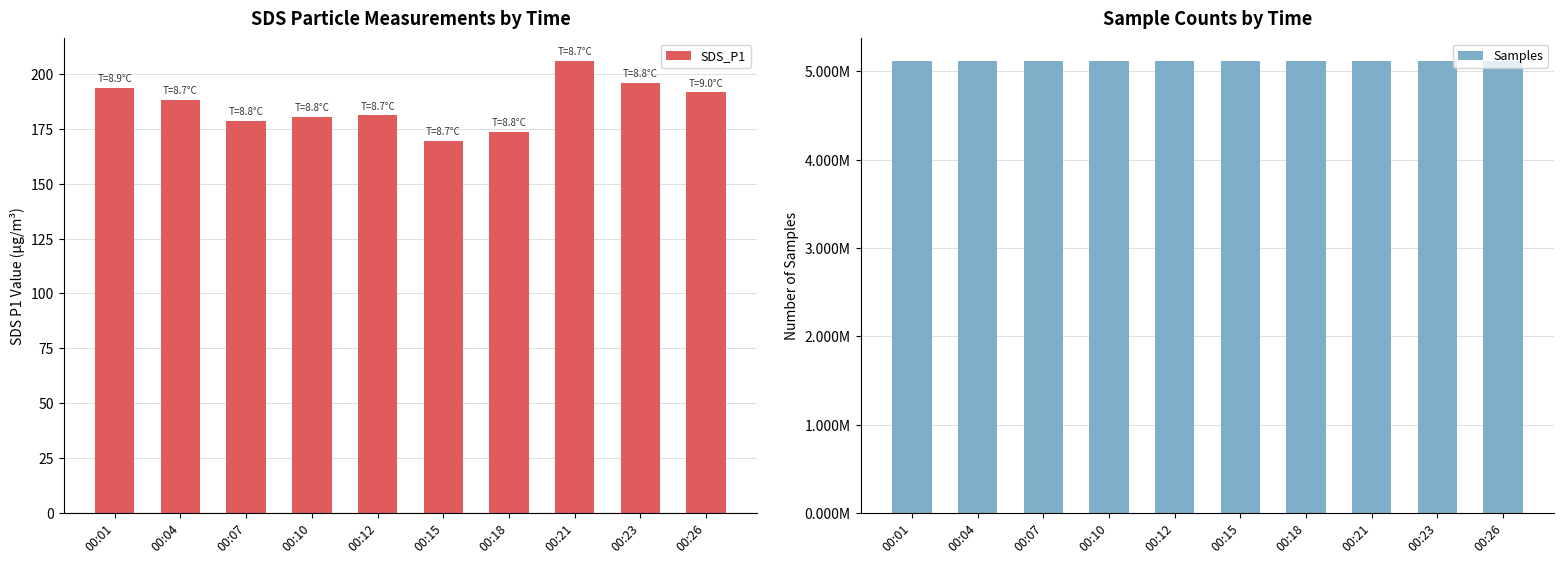

Where does the SDS_P1 series first go above 188?

00:01